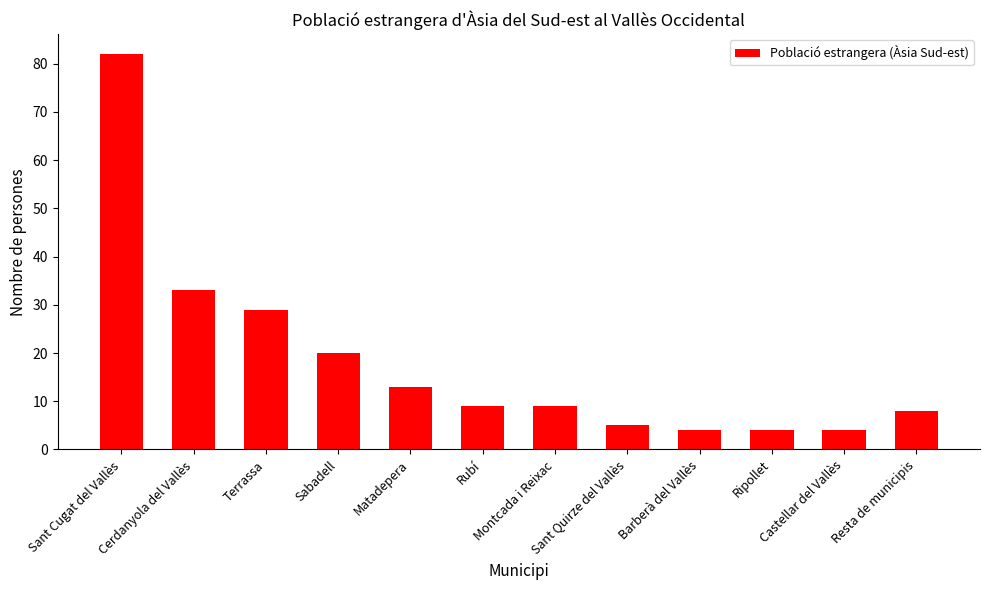

What is the sum of all values?

220